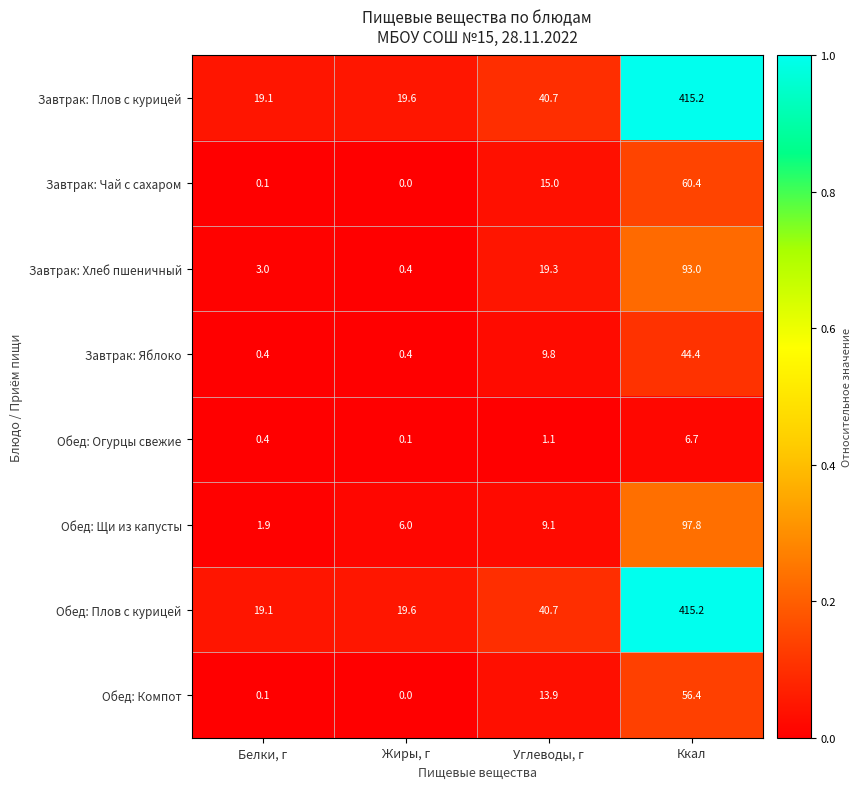

Read the Завтрак: Яблоко value at Ккал.

44.4